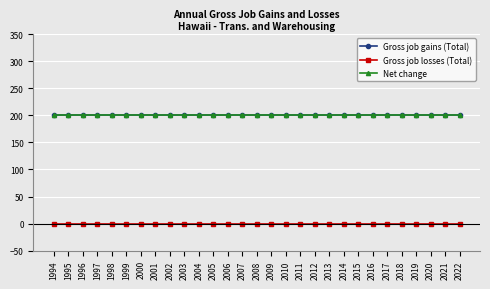

Is this an area chart (filled region under the line)?

No